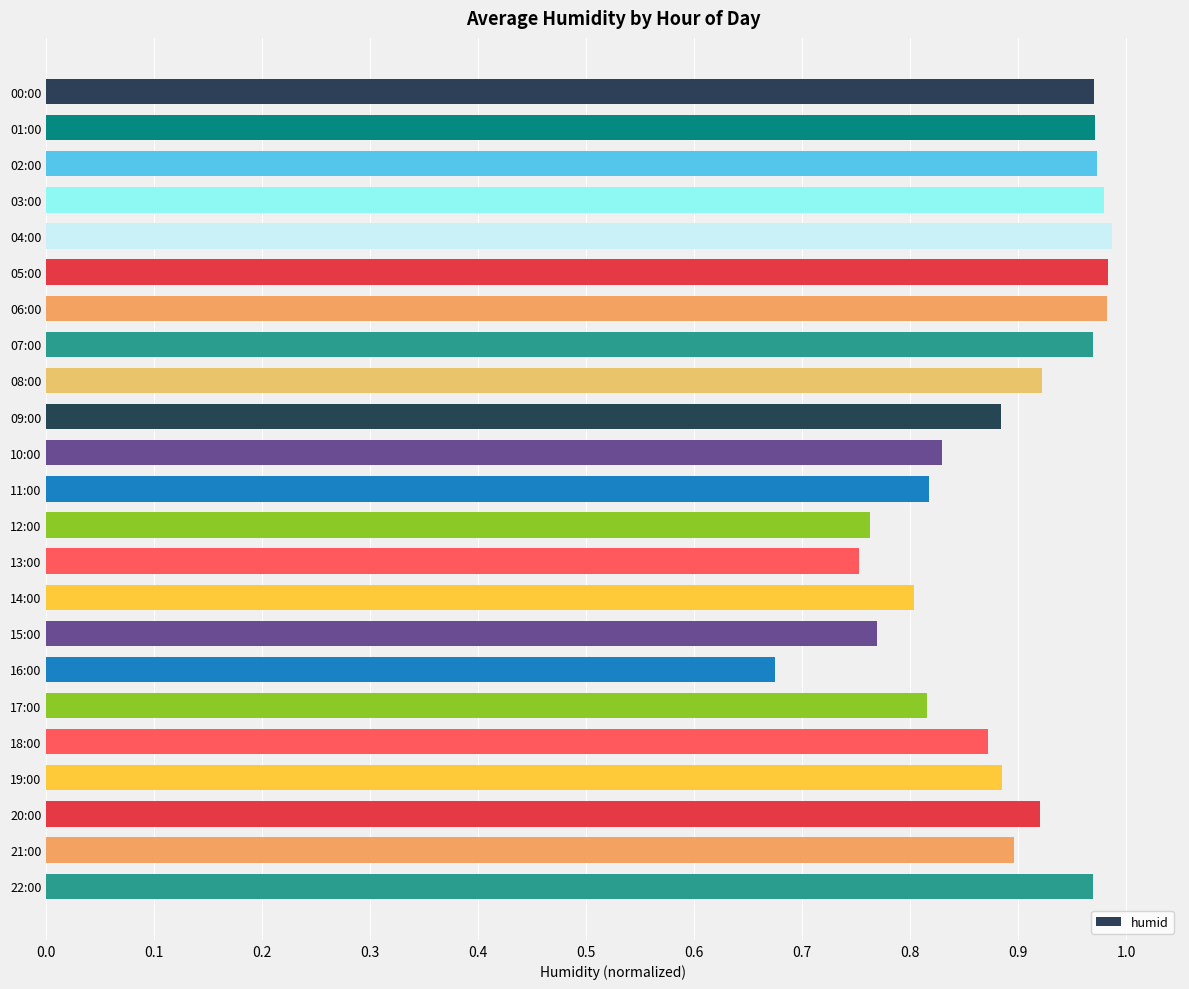

The value at 20:00 is 1.6. True or false?

False